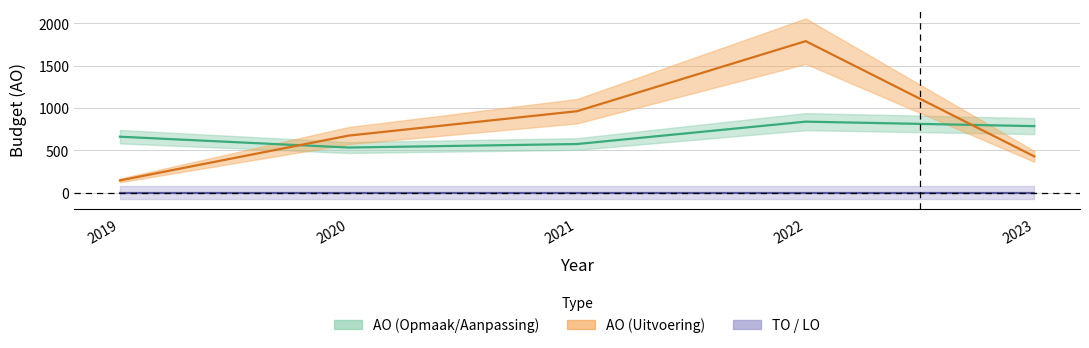

Which series changed the most between 2022 and 2023?

AO